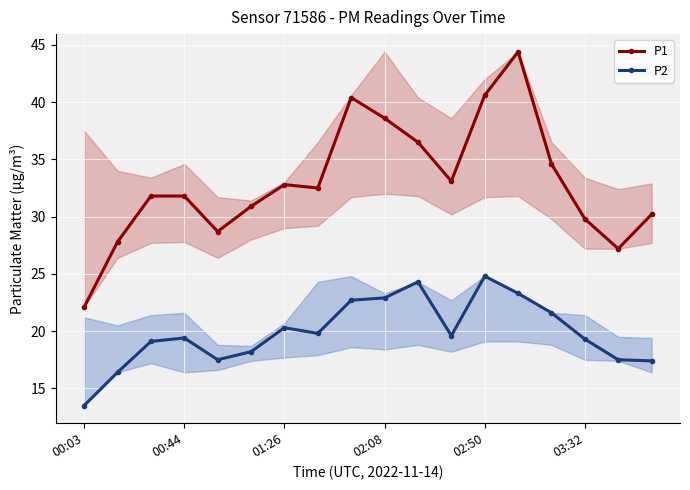

True or false: P1 and P2 intersect in this chart.

False